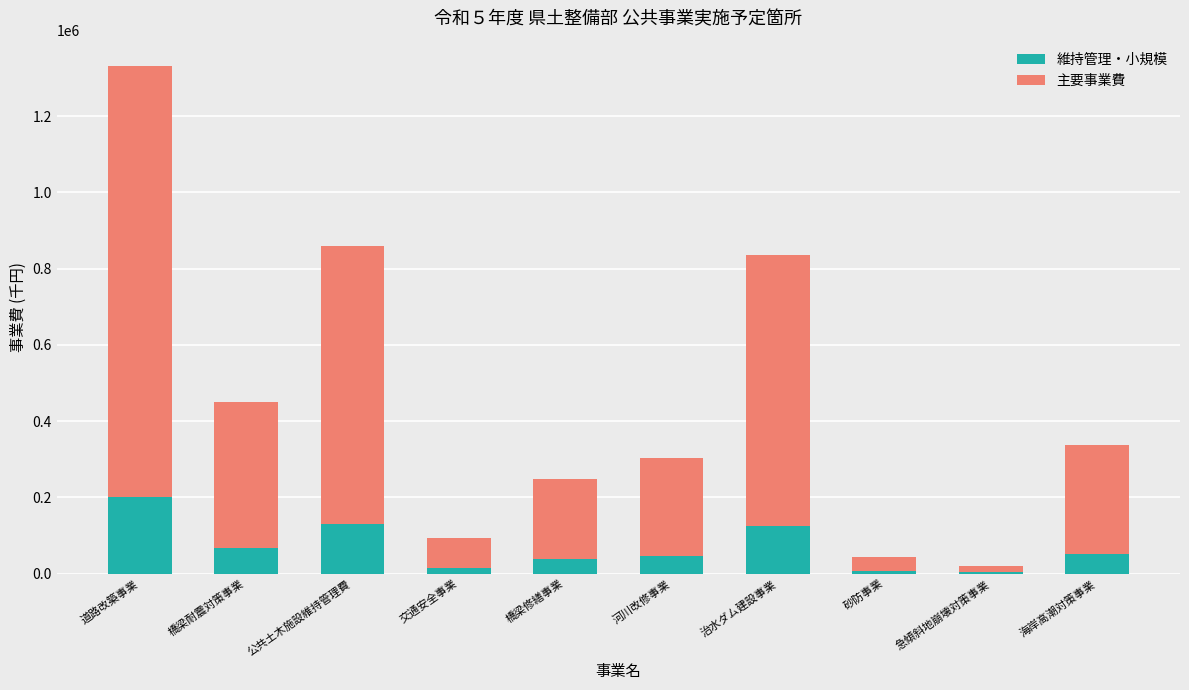

How many distinct data groups are displayed?

2